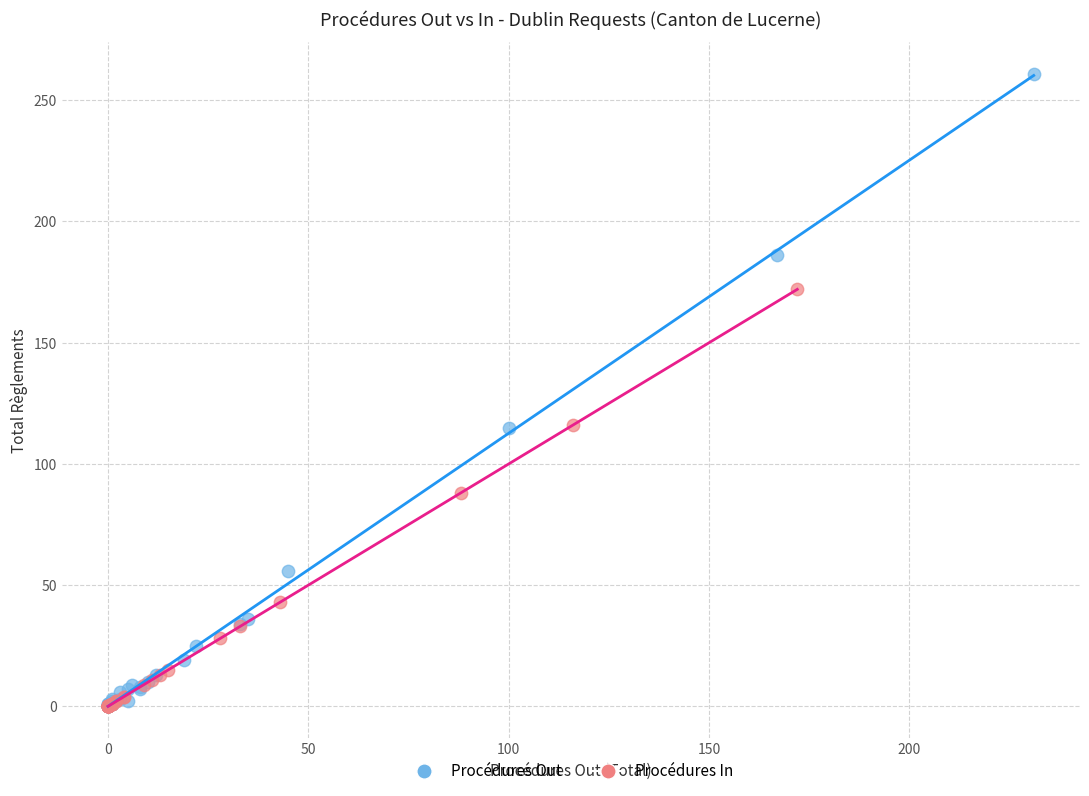

Which series has the largest Y range (max minus min)?

Procédures Out